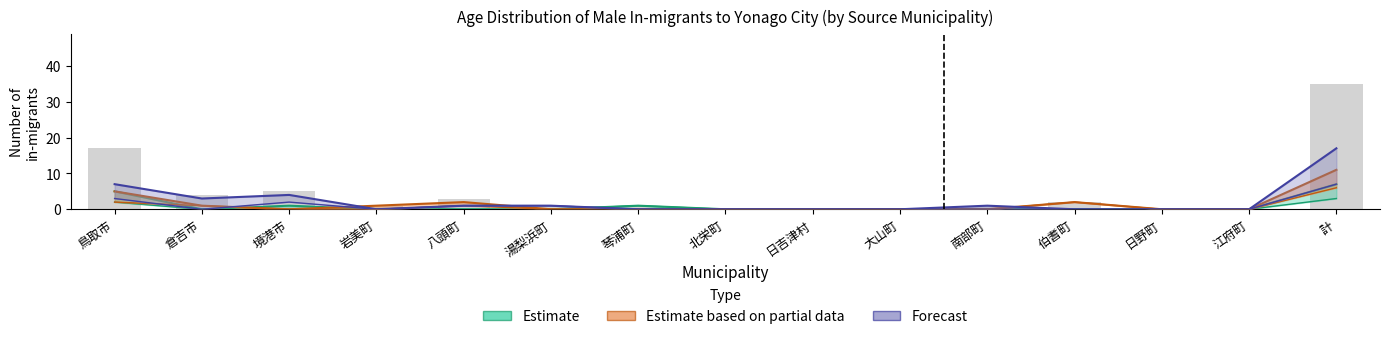

How many data points does each series have?

15